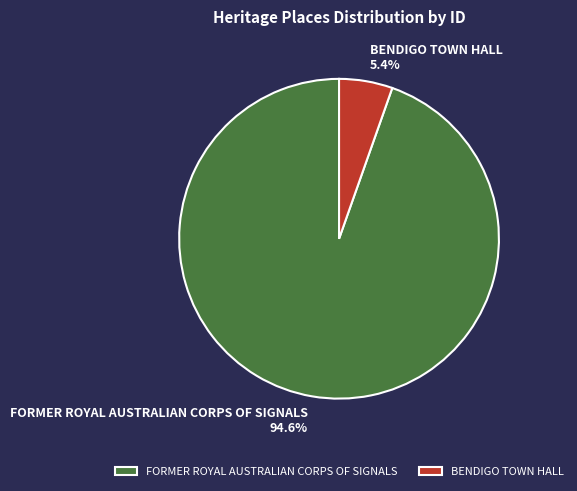

Is BENDIGO TOWN HALL the majority of the pie?

No